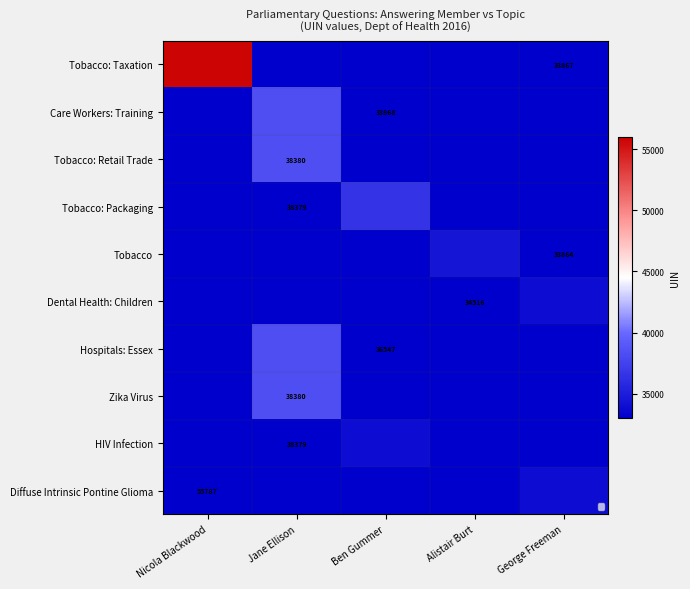

The Dental Health: Children series shows -14414 at Nicola Blackwood. True or false?

False